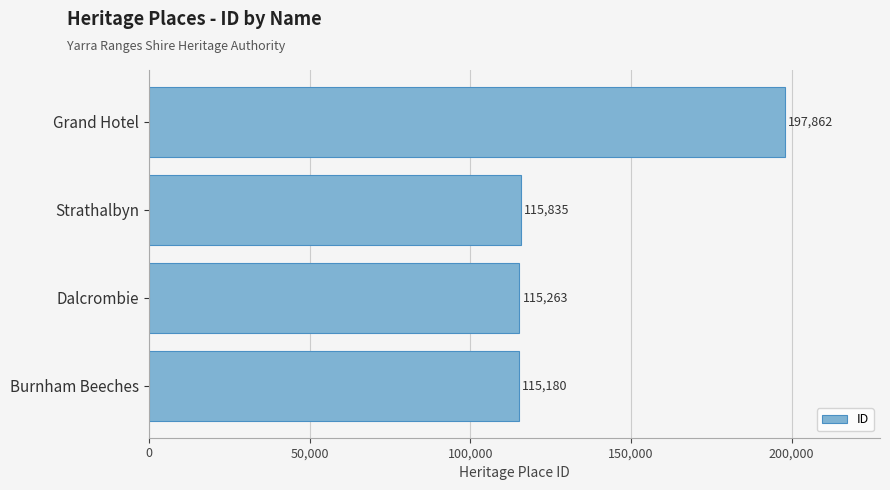

Reading bottom to top, what are all the values shown in this chart?

115180	115263	115835	197862